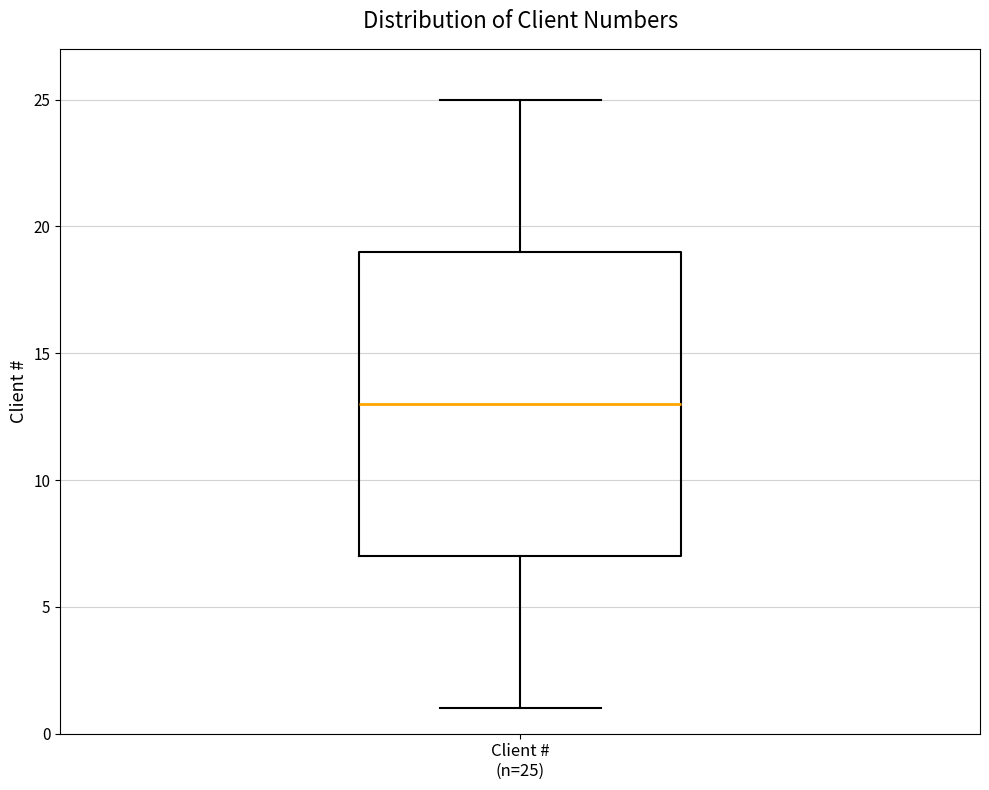

Read this box plot against the y-axis: the position of the median line, the range covered by the box, and the ends of both whiskers. The values are not printed on the chart, so give them approximately, as read against the axis.

median 13, box 7 to 19, whiskers 1 to 25